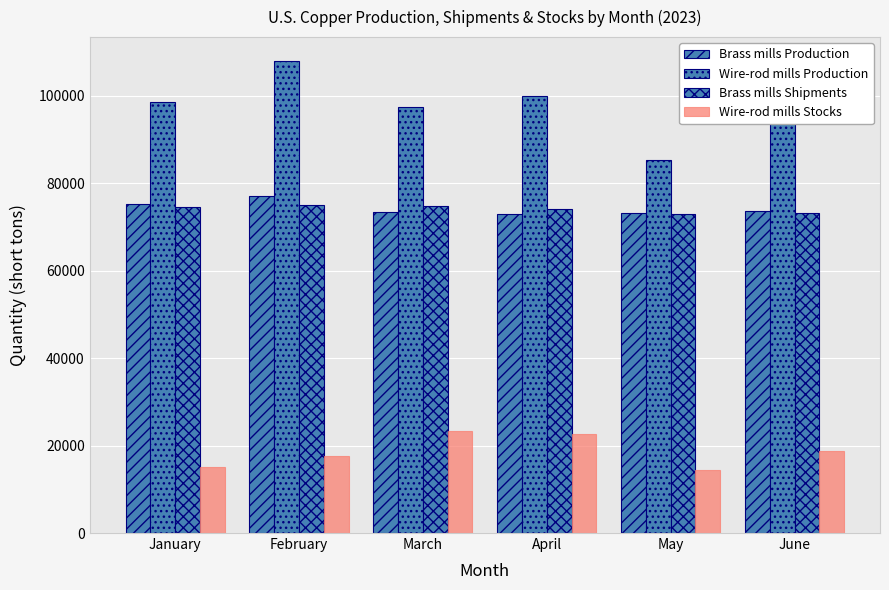

Reading right to left, what are all the values shown in this chart?

Brass mills Production: June=73700	May=73100	April=72900	March=73500	February=77000	January=75300
Wire-rod mills Production: June=101000	May=85200	April=100000	March=97500	February=108000	January=98500
Brass mills Shipments: June=73200	May=73000	April=74000	March=74700	February=75000	January=74500
Wire-rod mills Stocks: June=18700	May=14400	April=22700	March=23400	February=17600	January=15100